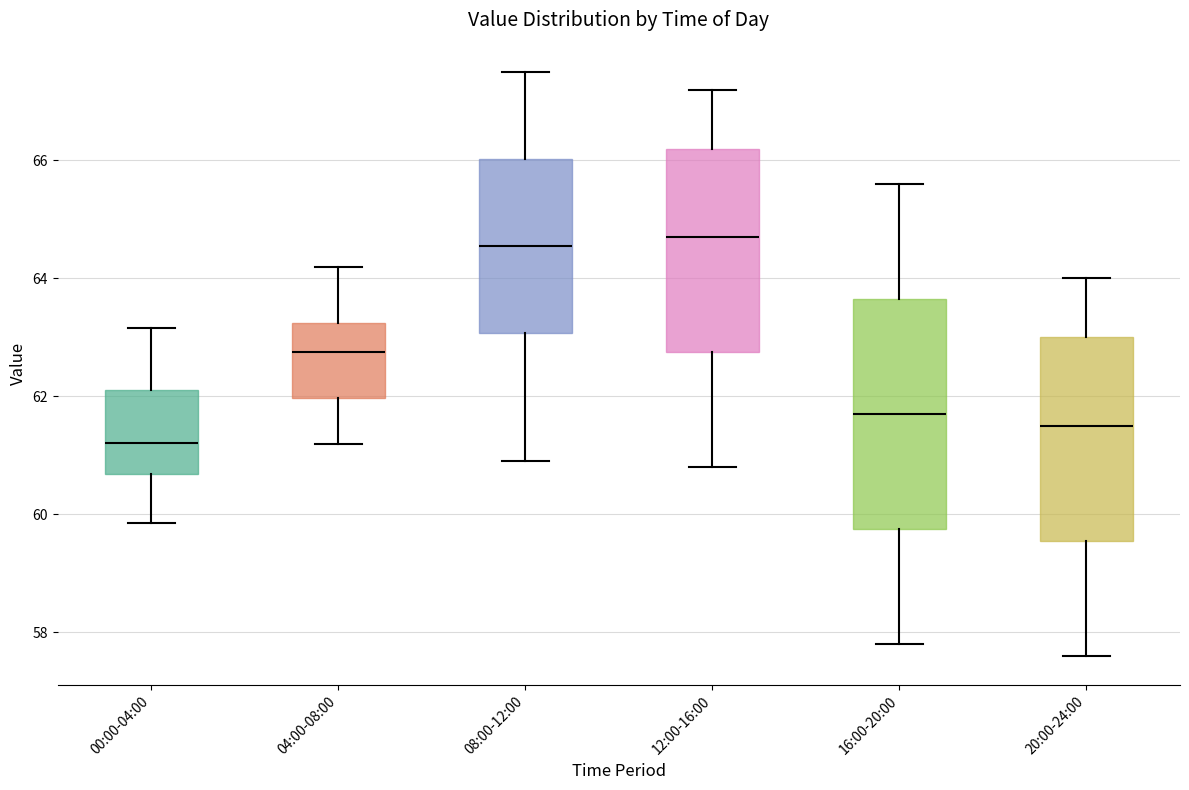

Comparing the boxes themselves (not the whiskers), which one is the tallest?

16:00-20:00